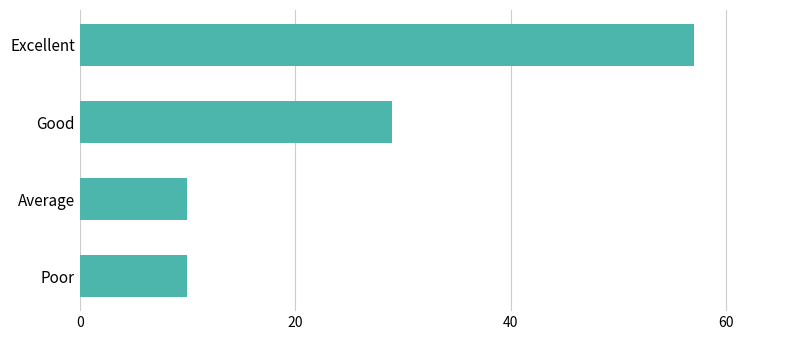

Reading top to bottom, extract all data points from this chart.

57	29	10	10